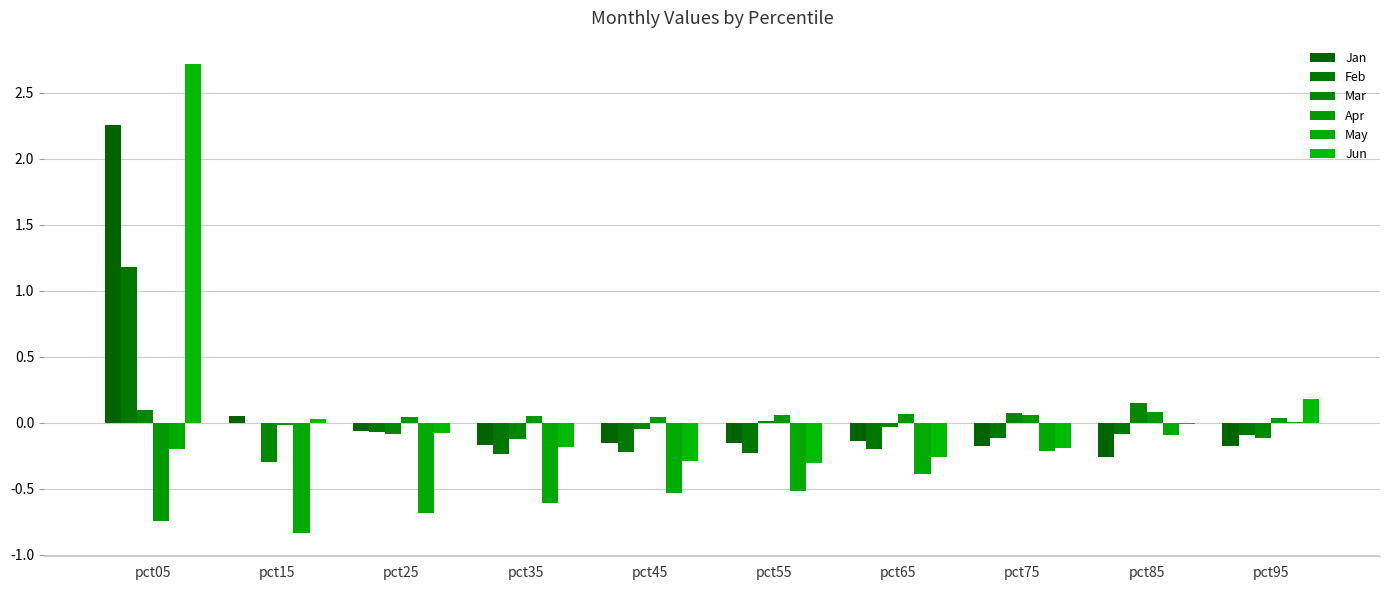

Reading left to right, what are all the values shown in this chart?

Jan: 2.3	0.0	-0.1	-0.2	-0.2	-0.1	-0.1	-0.2	-0.3	-0.2
Feb: 1.2	0.0	-0.1	-0.2	-0.2	-0.2	-0.2	-0.1	-0.1	-0.1
Mar: 0.1	-0.3	-0.1	-0.1	-0.0	0.0	-0.0	0.1	0.2	-0.1
Apr: -0.7	-0.0	0.0	0.1	0.0	0.1	0.1	0.1	0.1	0.0
May: -0.2	-0.8	-0.7	-0.6	-0.5	-0.5	-0.4	-0.2	-0.1	0.0
Jun: 2.7	0.0	-0.1	-0.2	-0.3	-0.3	-0.3	-0.2	-0.0	0.2